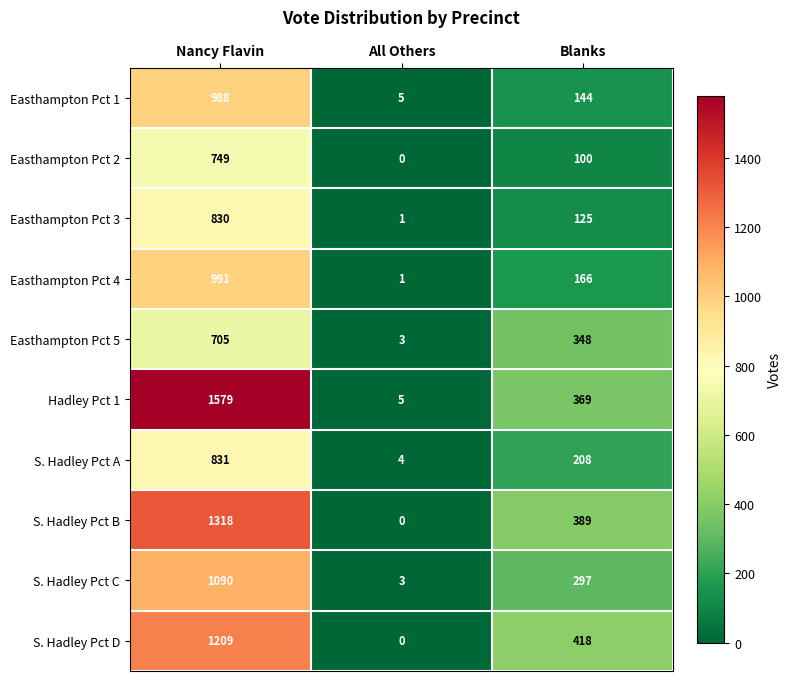

Rank the categories by S. Hadley Pct A value from highest to lowest.

Nancy Flavin, Blanks, All Others